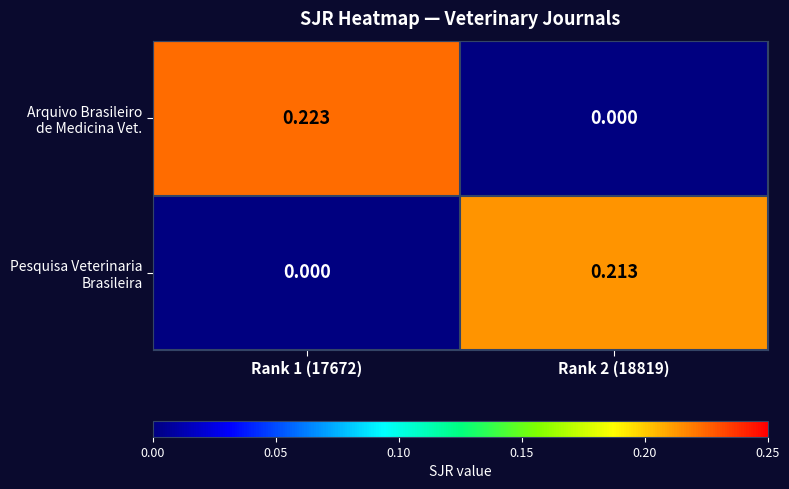

Which has a higher value, Rank 1 (17672) or Rank 2 (18819)?

Rank 1 (17672)